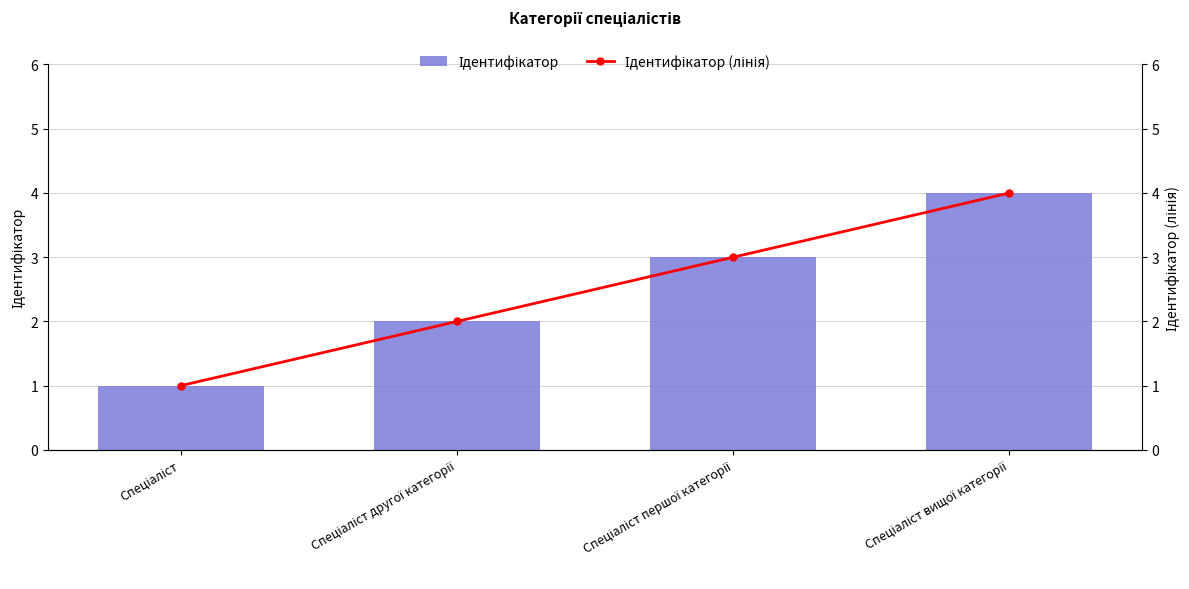

What is the label of the 4th bar from the right?

Спеціаліст